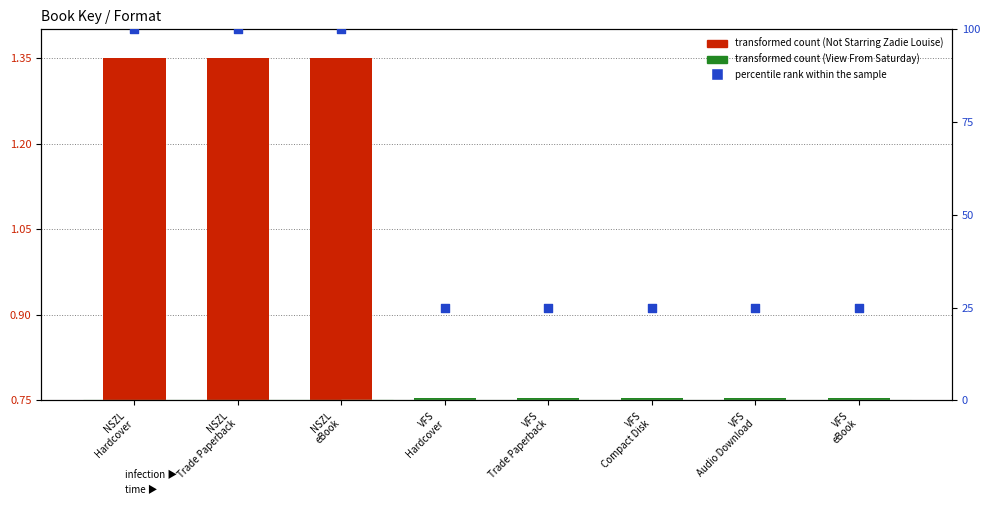

At which category is the sum across all series the highest?

NSZL
Hardcover